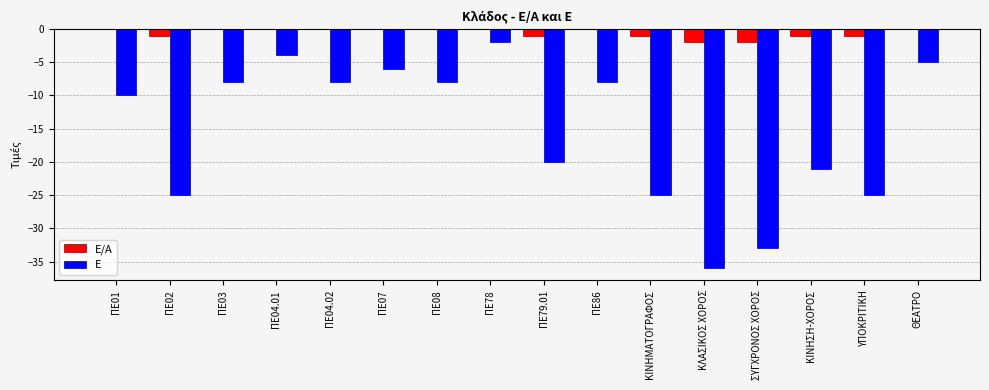

Which series changed the most between ΠΕ86 and ΚΙΝΗΣΗ-ΧΟΡΟΣ?

Ε